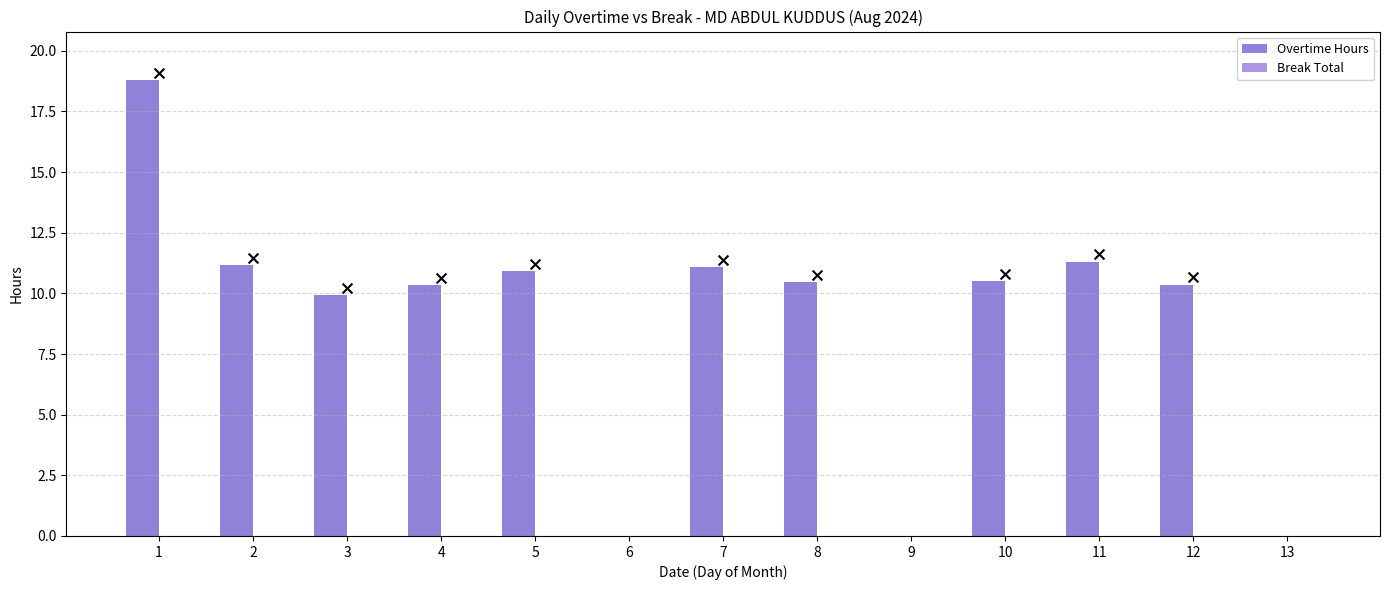

Which series reaches the minimum Y coordinate?

Overtime Hours